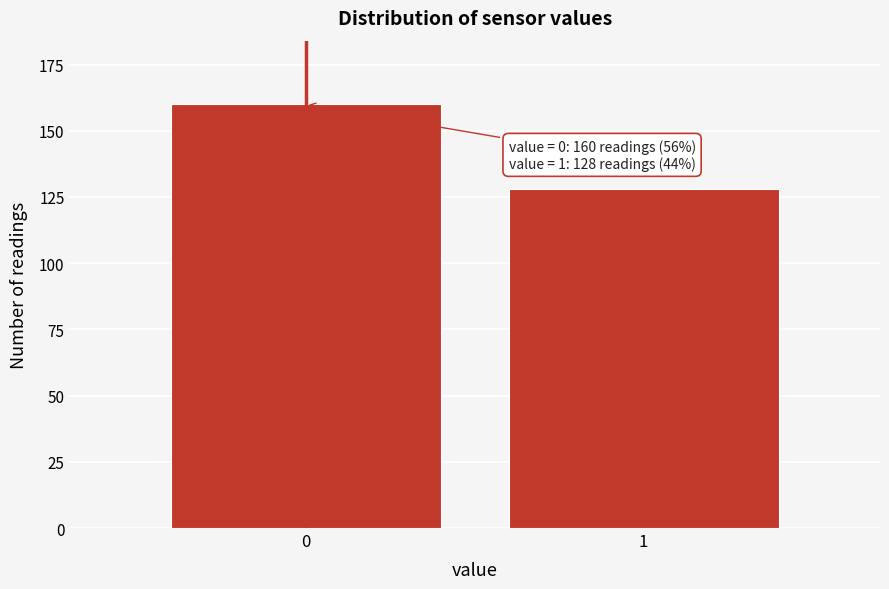

Reading right to left, extract all data points from this chart.

128	160